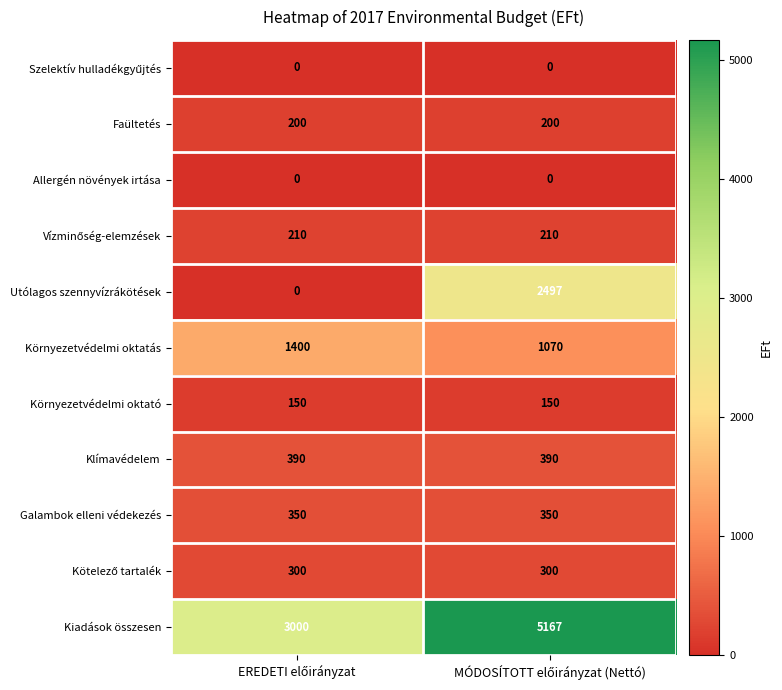

Which series has the largest range (max minus min)?

Utólagos szennyvízrákötések